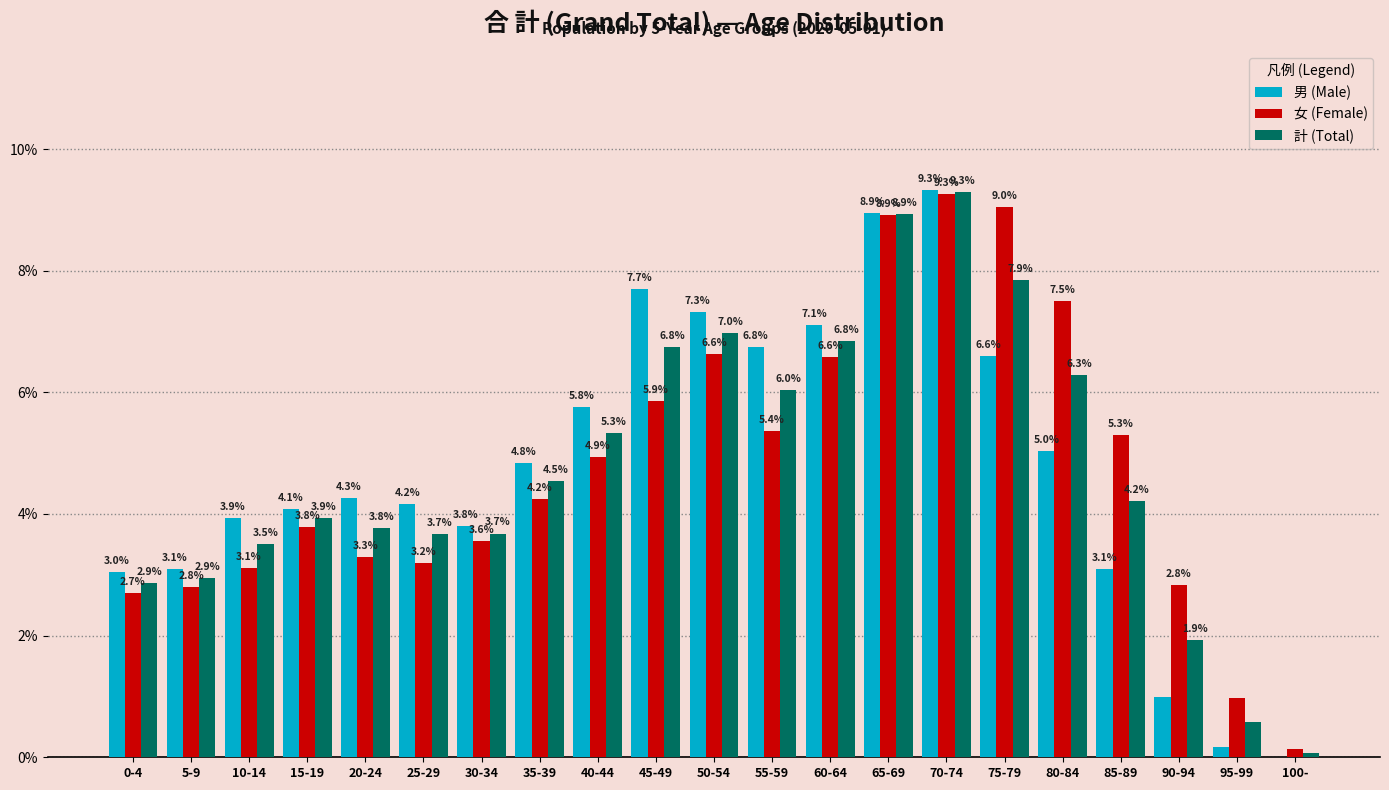

Is the value of 男 (Male) at 50-54 greater than the value of 計 (Total) at 25-29?

Yes